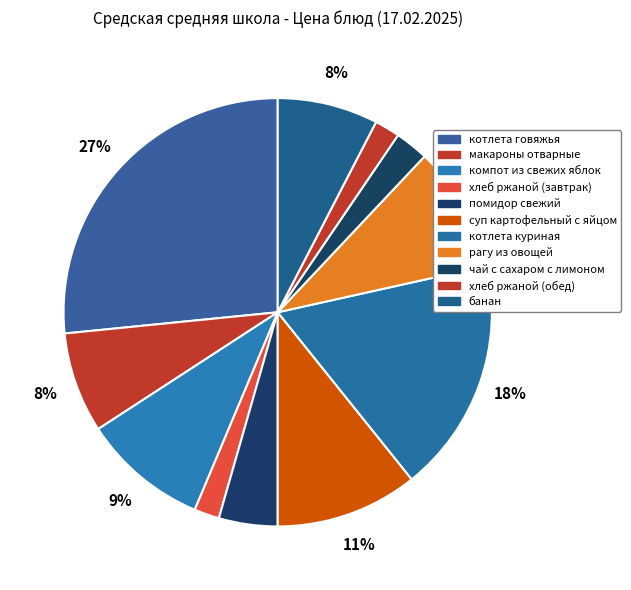

To the nearest percent, what is the combined percentage of котлета говяжья and помидор свежий?

31%